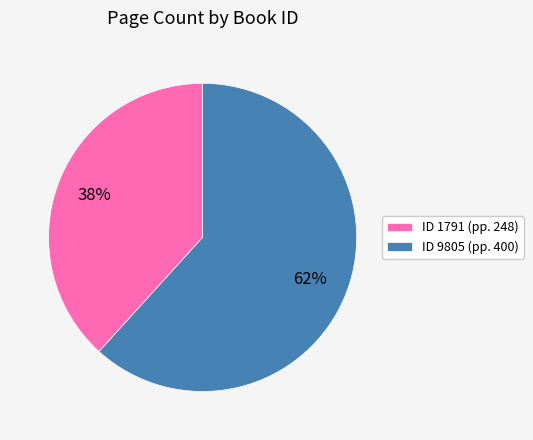

Combined, do ID 9805 (pp. 400) and ID 1791 (pp. 248) account for over 50%?

Yes